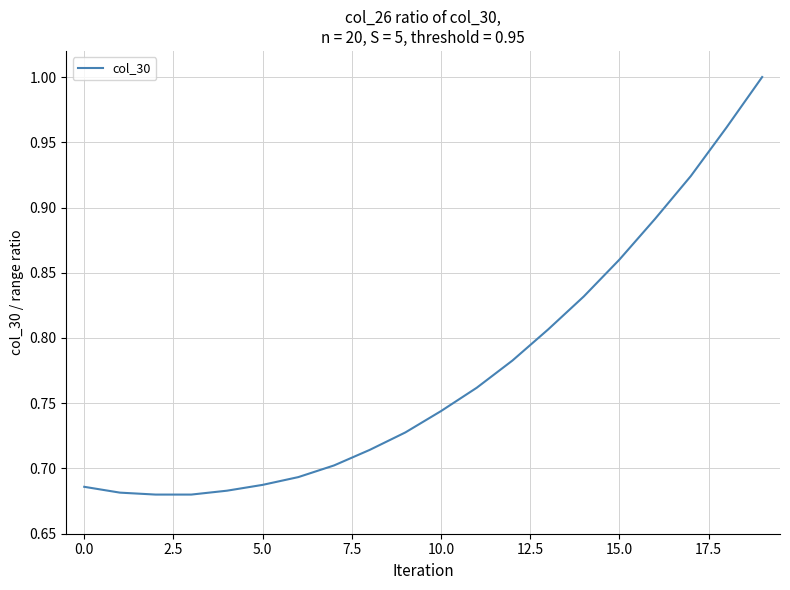

What is the minimum value shown in the chart?

0.7